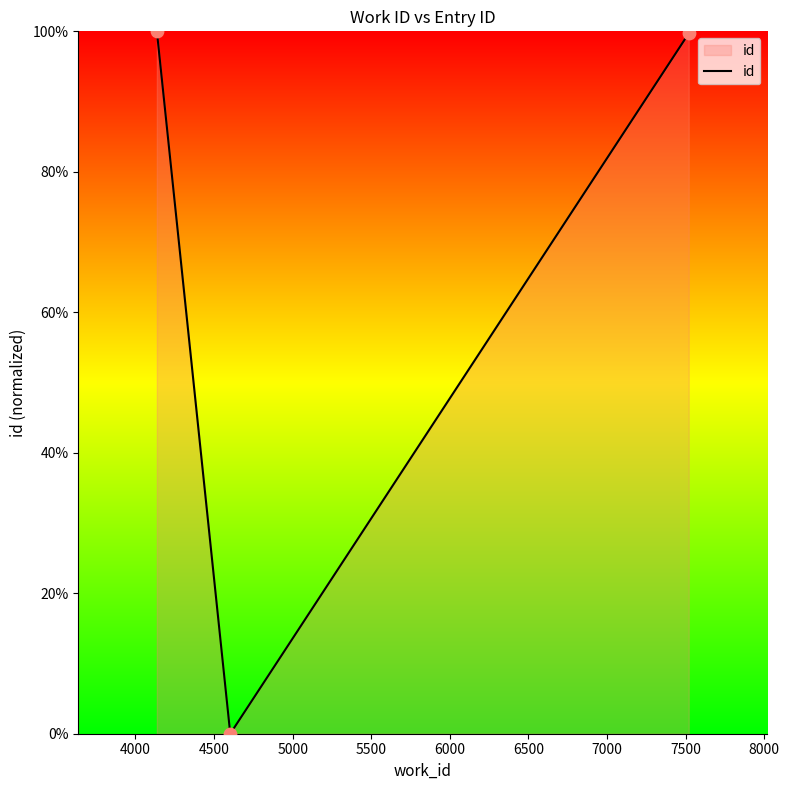

What is the difference between the second highest and minimum values?

99.7